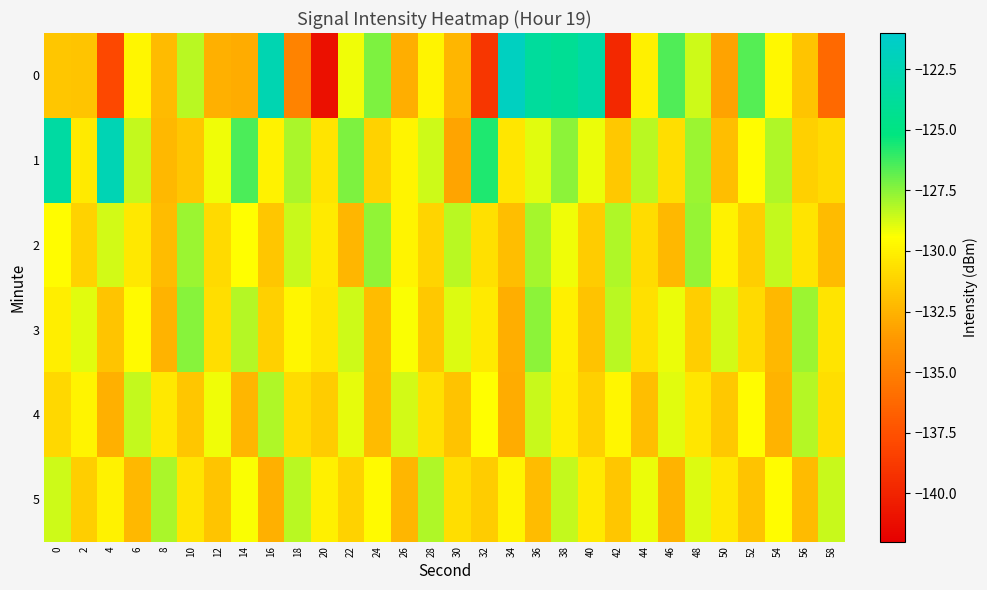

What is the total value across all series at 2?

-783.3